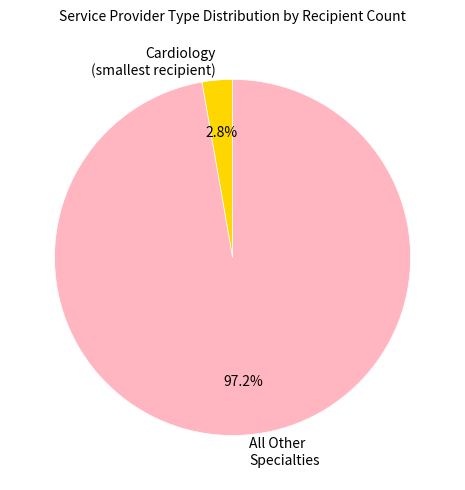

Is Cardiology (smallest recipient) the majority of the pie?

No